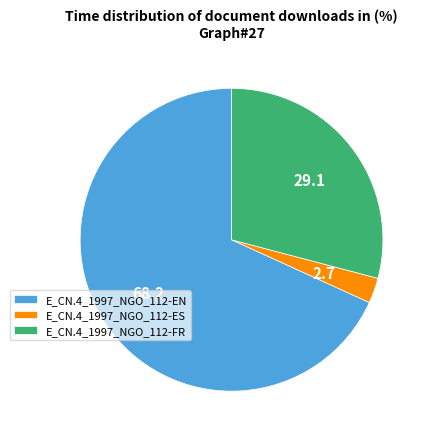

Between E_CN.4_1997_NGO_112-FR and E_CN.4_1997_NGO_112-ES, which is larger?

E_CN.4_1997_NGO_112-FR